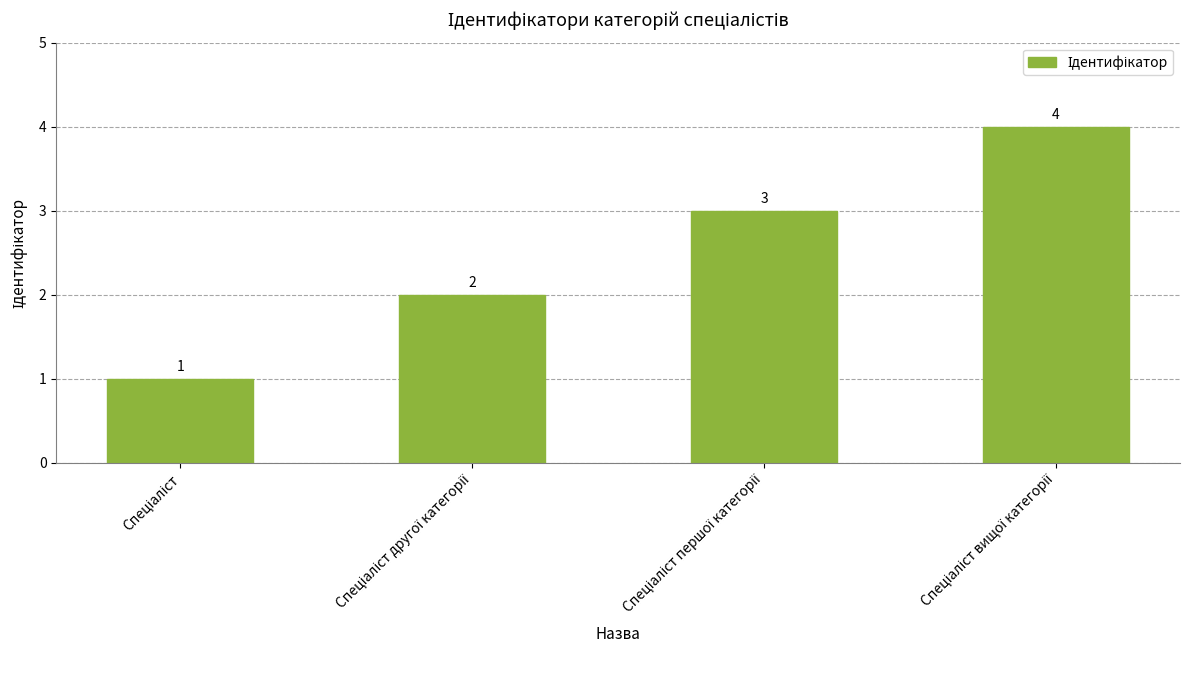

What is the maximum value shown in the chart?

4